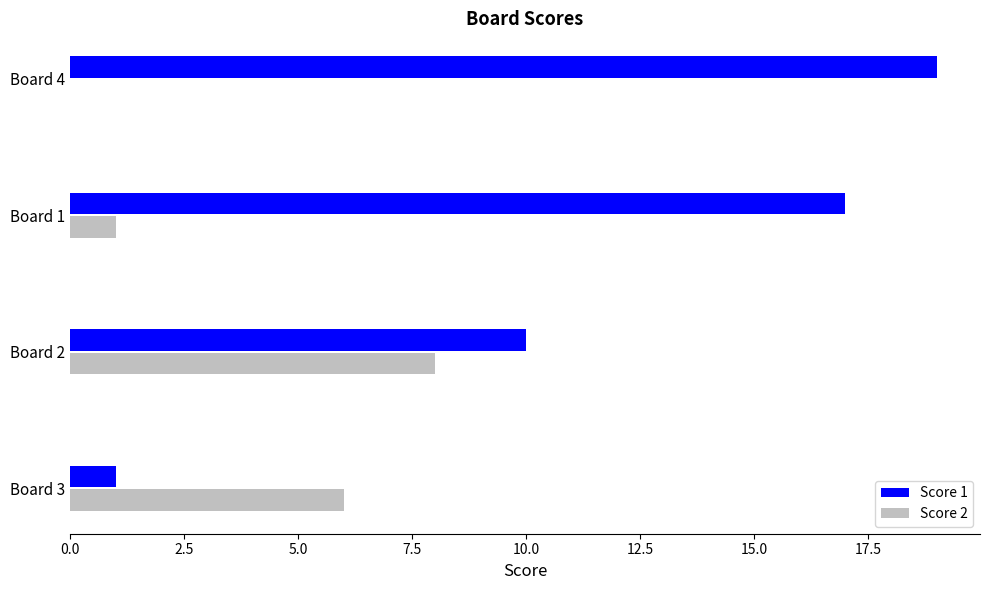

At which label does Score 2 reach its peak?

Board 2